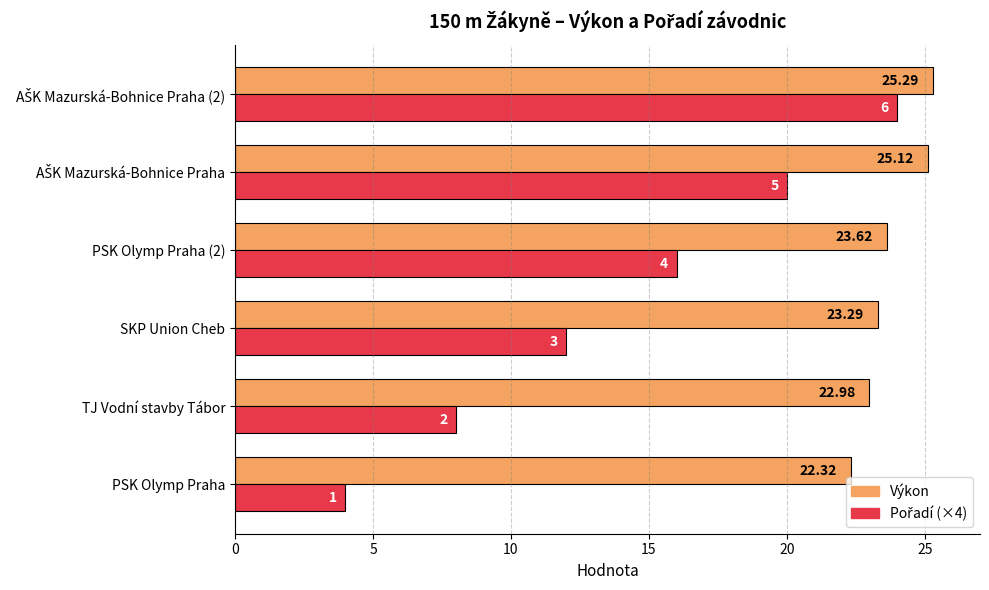

What is the spread (max minus min) of values at TJ Vodní stavby Tábor?

15.0